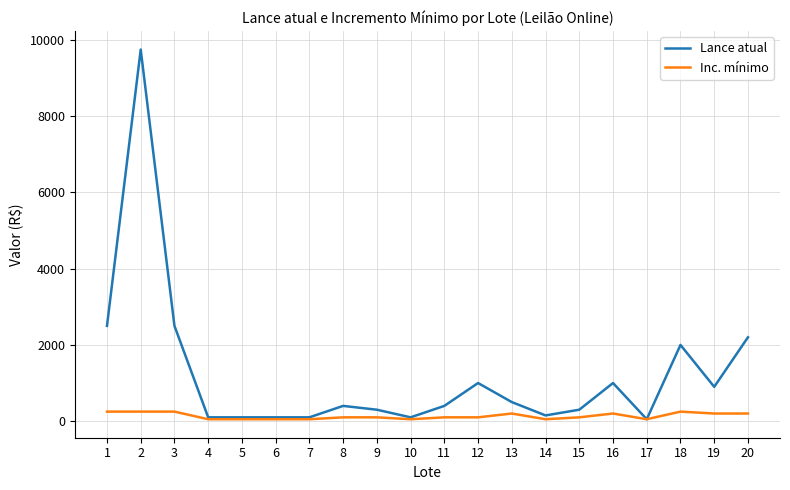

How many lines are shown in the chart?

2